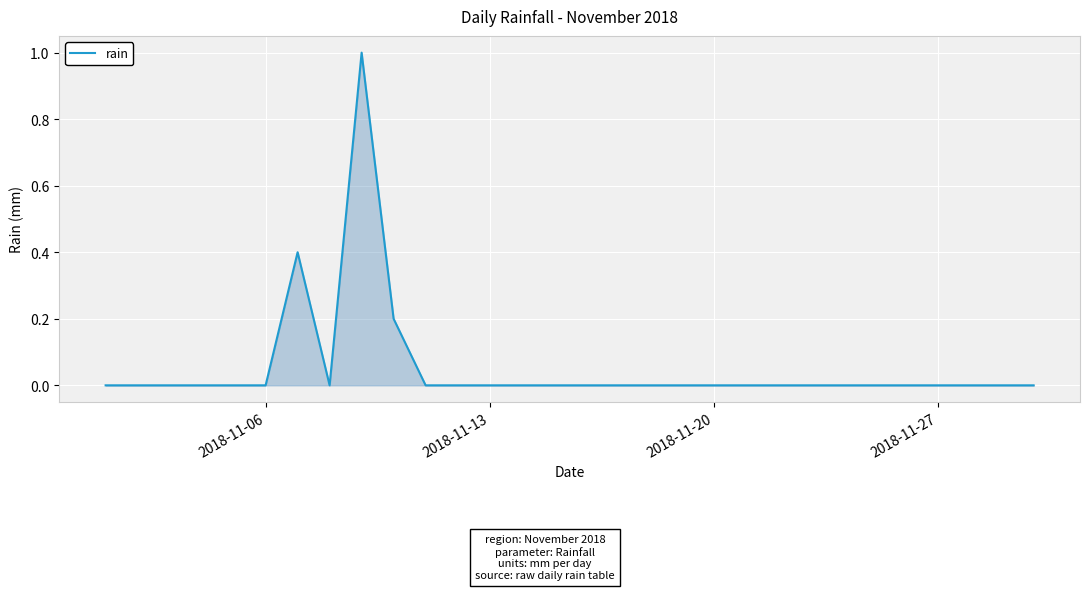

What is the difference between the maximum and minimum values?

1.0